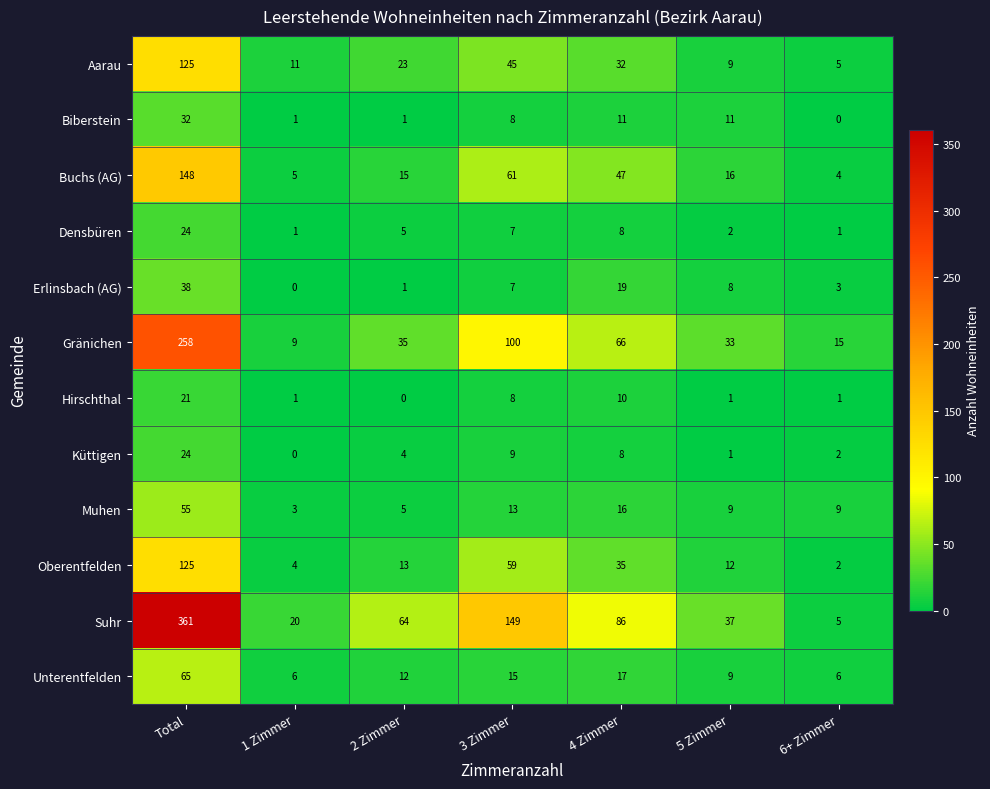

At which label is Erlinsbach (AG) closest to 19?

4 Zimmer